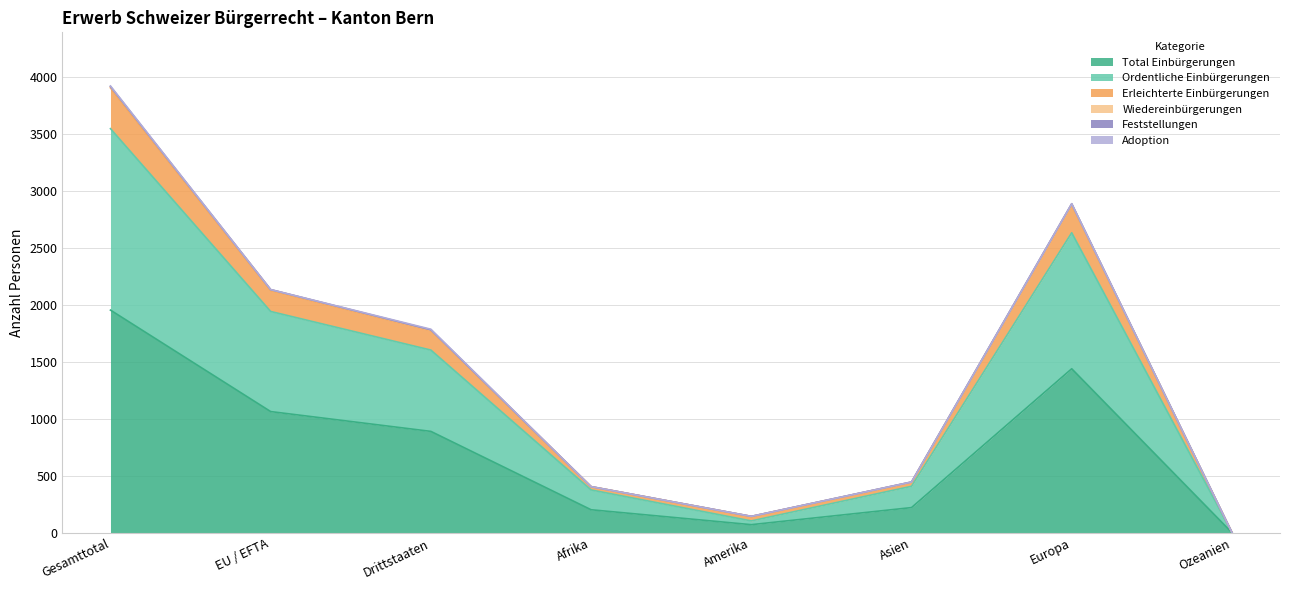

Does the chart have visible grid lines?

Yes